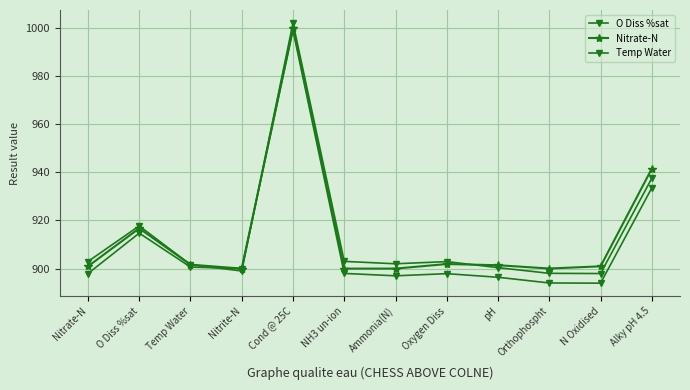

What is the label of the 3rd point from the right?

Orthophospht